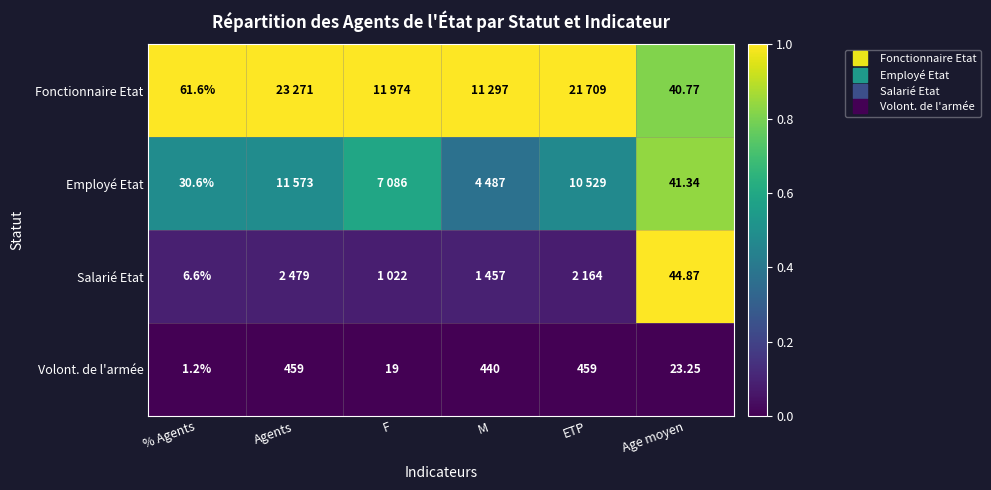

Which series has the largest total across all categories?

Fonctionnaire Etat